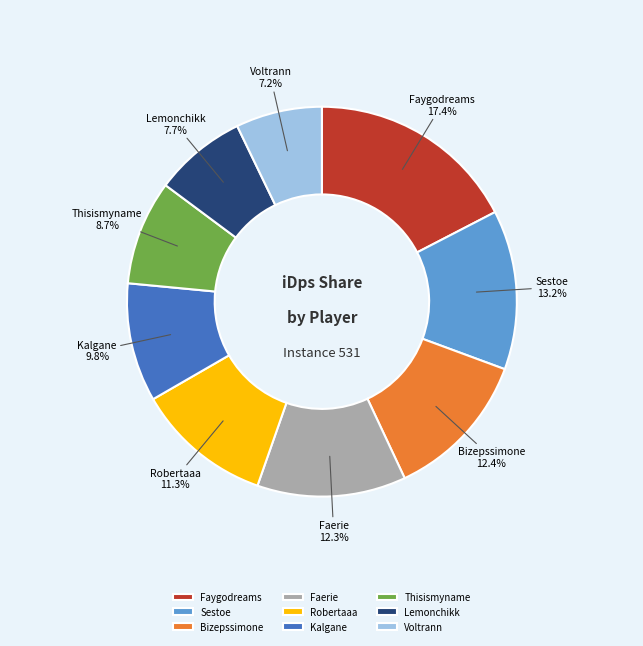

Between Robertaaa and Kalgane, which is larger?

Robertaaa